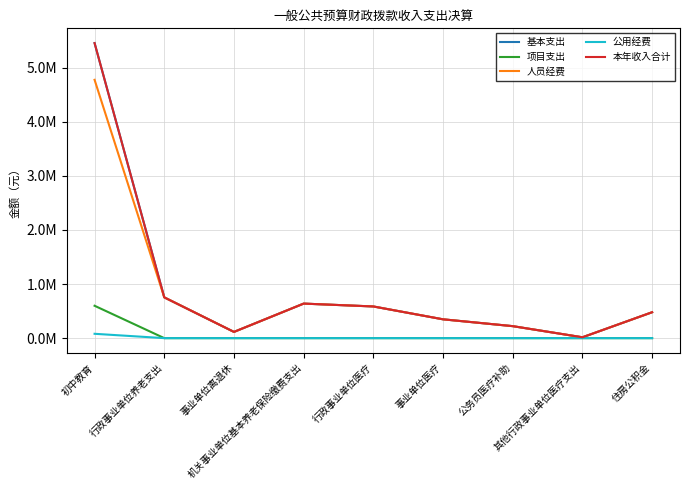

Does the chart have visible grid lines?

Yes